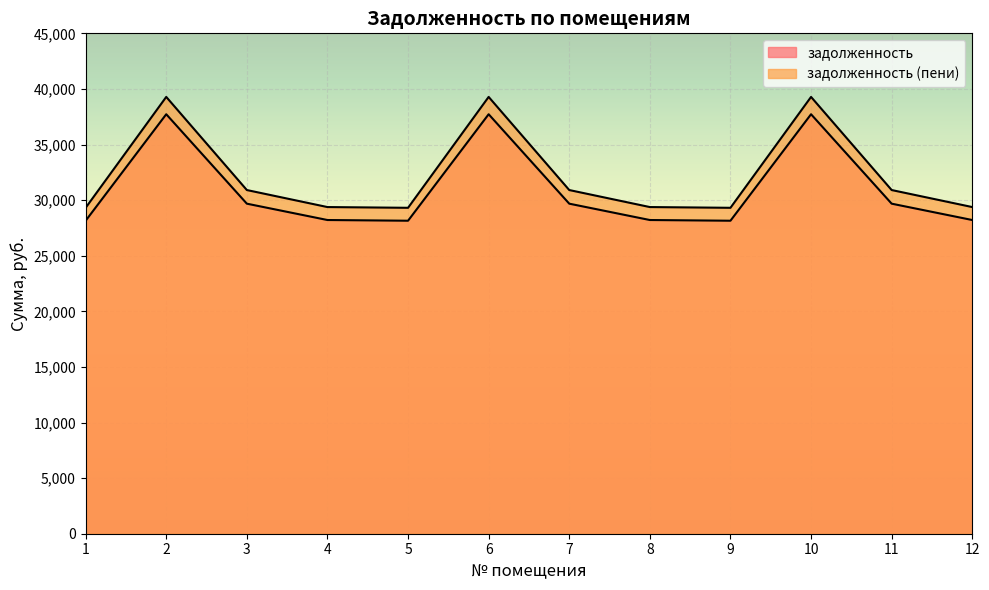

Does the chart display data point markers on the line(s)?

No